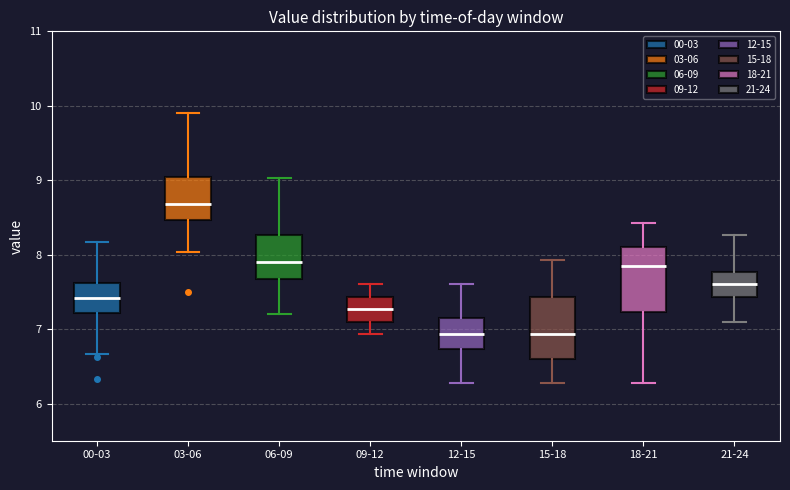

Reading left to right, transcribe this box plot: for each box, give where its median line is, the range the box spans, and where its two whiskers end, as read against the y-axis. The values are not printed on the chart, so give them approximately, as read against the axis.

00-03: median 7.4, box 7.2 to 7.6, whiskers 6.7 to 8.2
03-06: median 8.7, box 8.5 to 9.0, whiskers 8.0 to 9.9
06-09: median 7.9, box 7.7 to 8.3, whiskers 7.2 to 9.0
09-12: median 7.3, box 7.1 to 7.4, whiskers 6.9 to 7.6
12-15: median 6.9, box 6.7 to 7.1, whiskers 6.3 to 7.6
15-18: median 6.9, box 6.6 to 7.4, whiskers 6.3 to 7.9
18-21: median 7.9, box 7.2 to 8.1, whiskers 6.3 to 8.4
21-24: median 7.6, box 7.4 to 7.8, whiskers 7.1 to 8.3